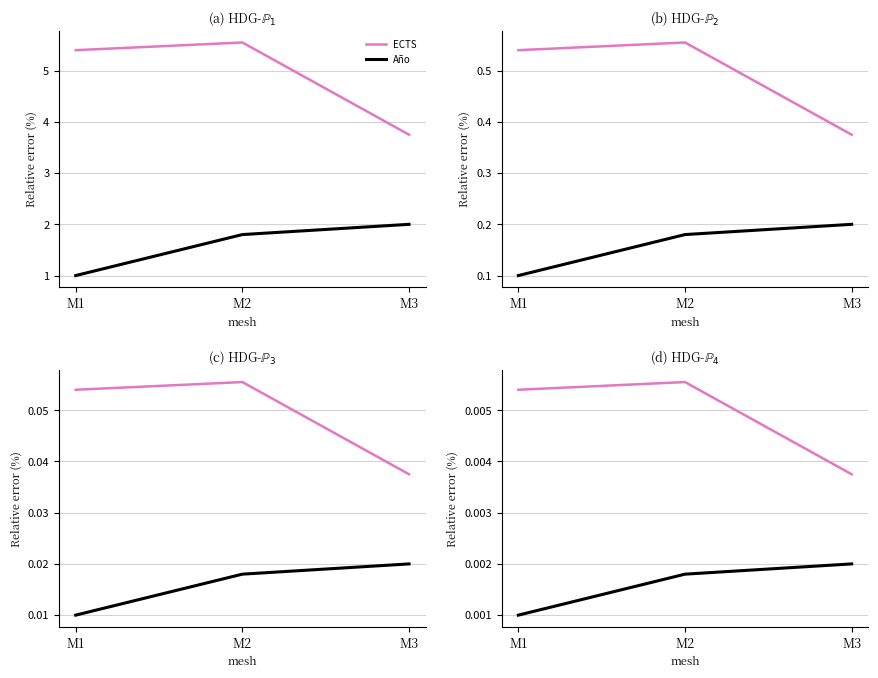

Count the Año values in the range 0 to 1.

3